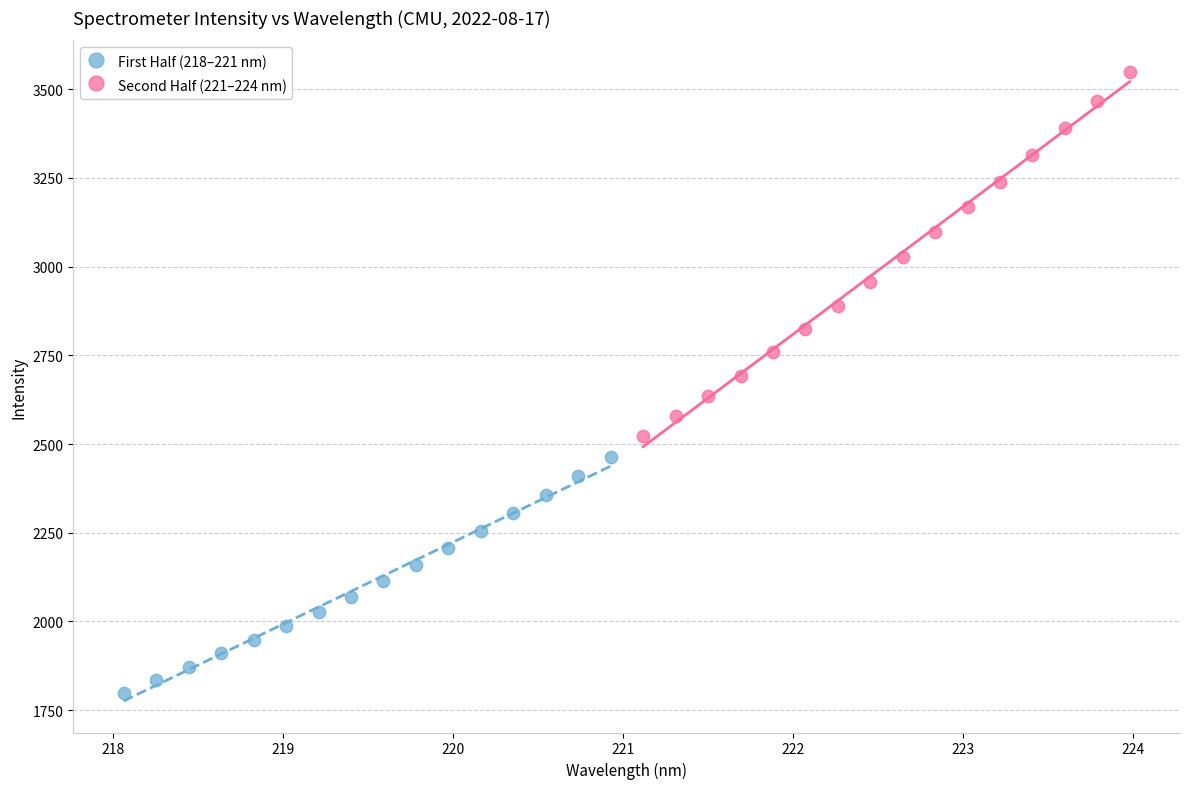

Which series reaches the maximum Y coordinate?

Second Half (221–224 nm)